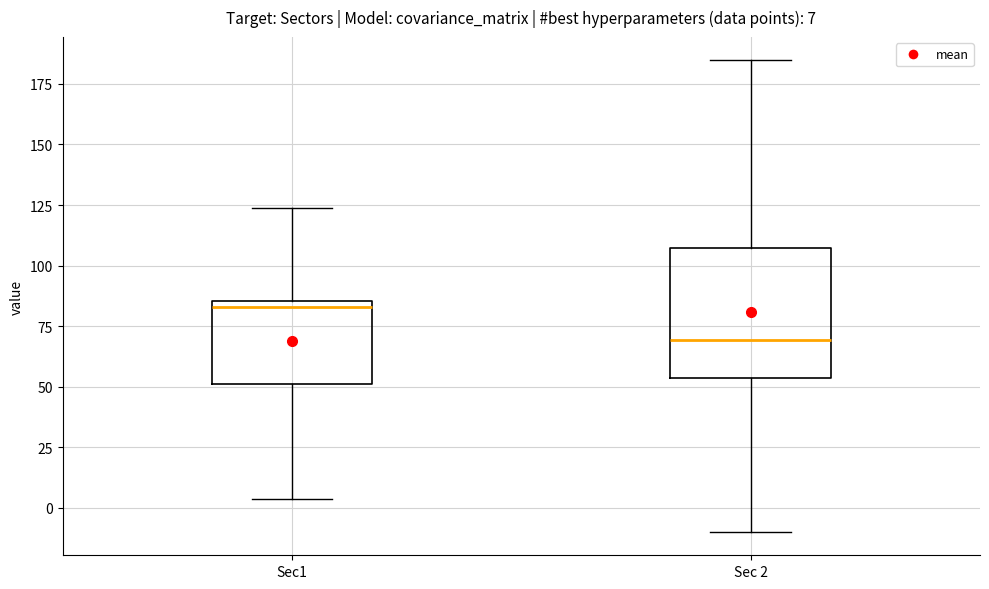

Which box is the tallest, from its lower edge to its upper edge?

Sec 2